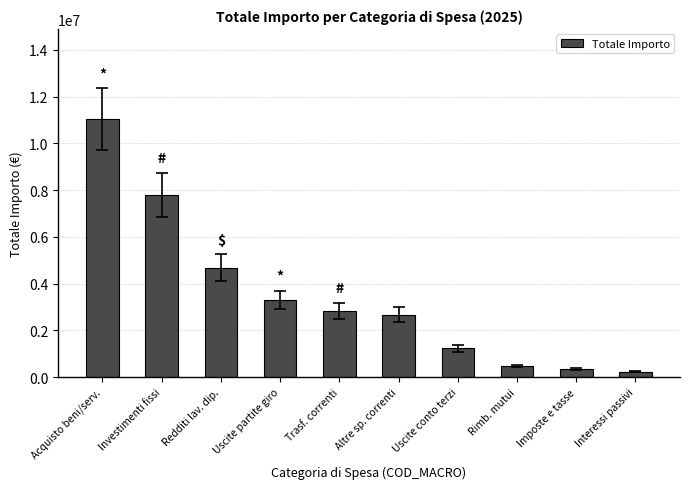

What is the sum of all values?

34622290.6